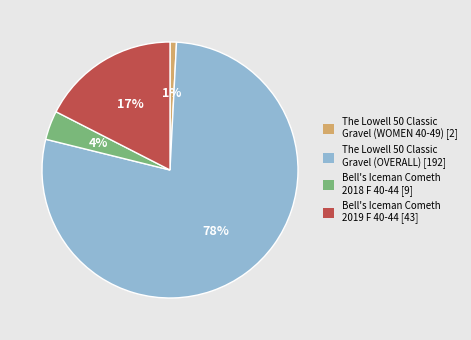

To the nearest percent, what is the difference between the largest and smallest slice percentages?

77%